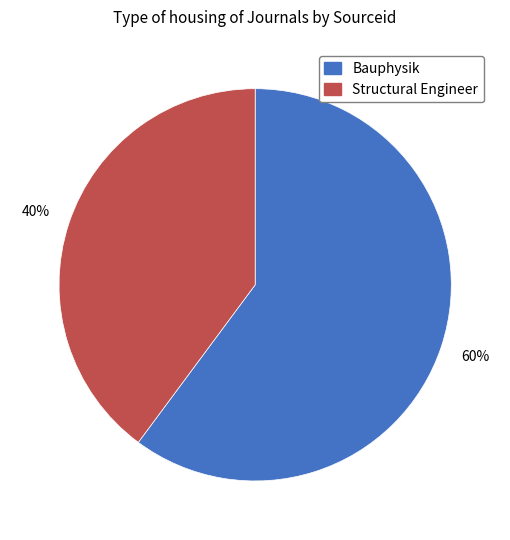

What is the ratio of the value at Structural Engineer to the value at Bauphysik?

0.7